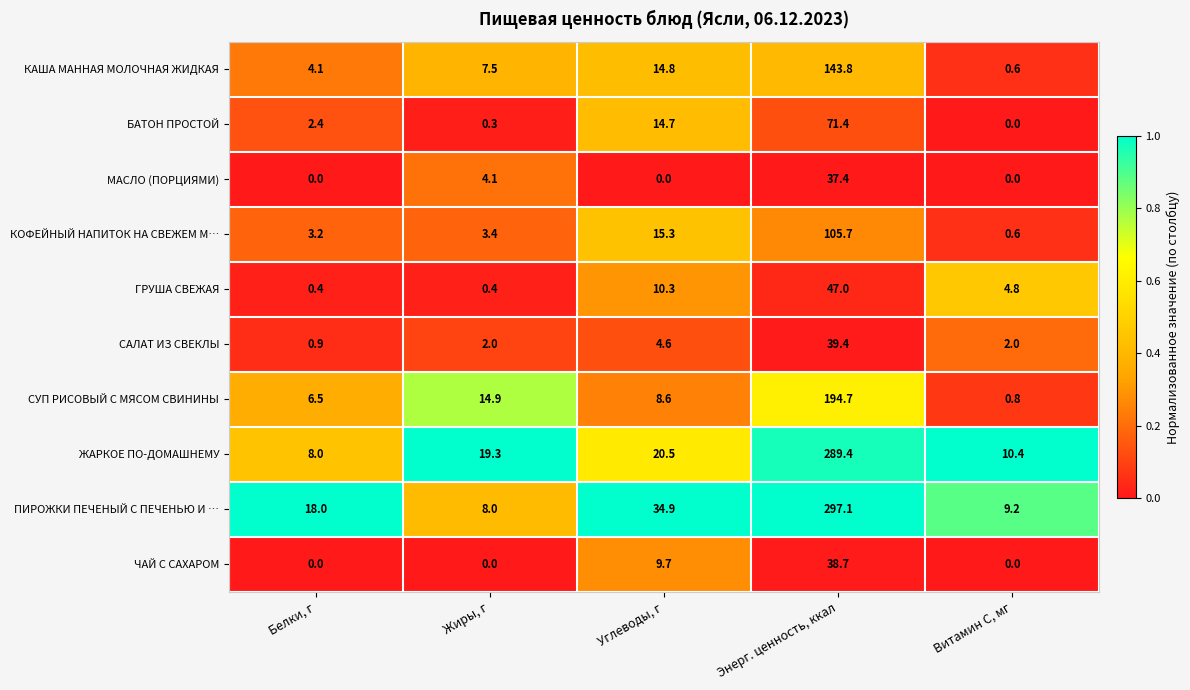

Which series has the largest range (max minus min)?

ПИРОЖКИ ПЕЧЕНЫЙ С ПЕЧЕНЬЮ И …